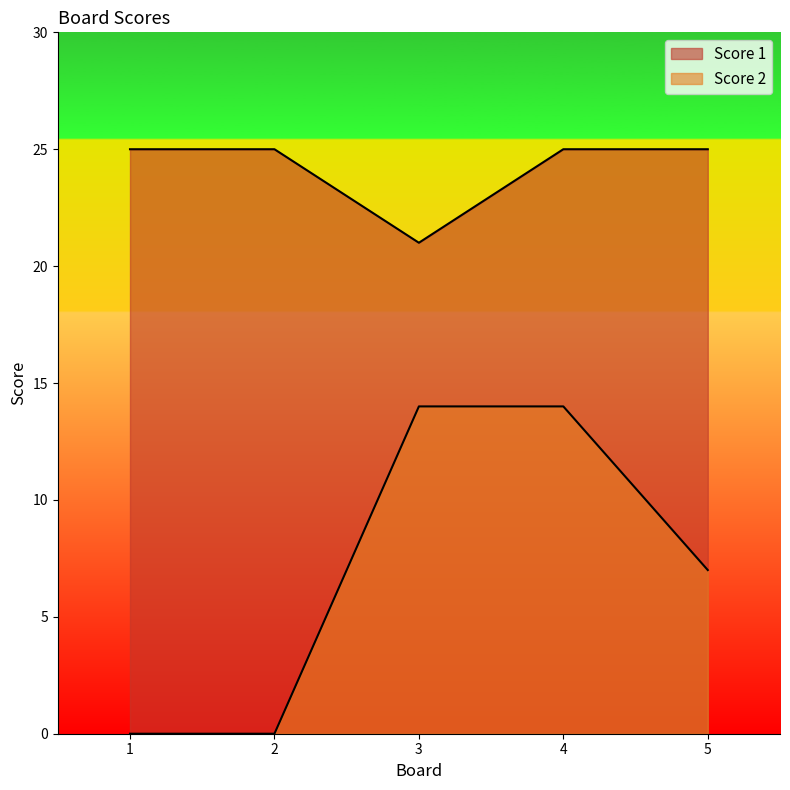

What is the sum of the Score 1 values at 2 and 3?

46